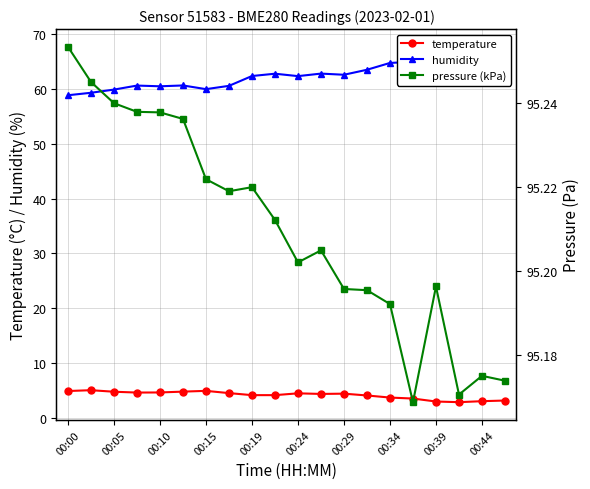

Rank the series by their maximum value, from highest to lowest.

pressure (kPa), humidity, temperature